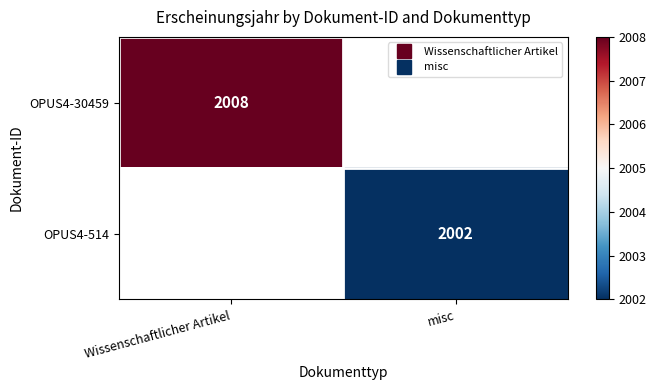

Read the OPUS4-514 value at misc.

2002.0